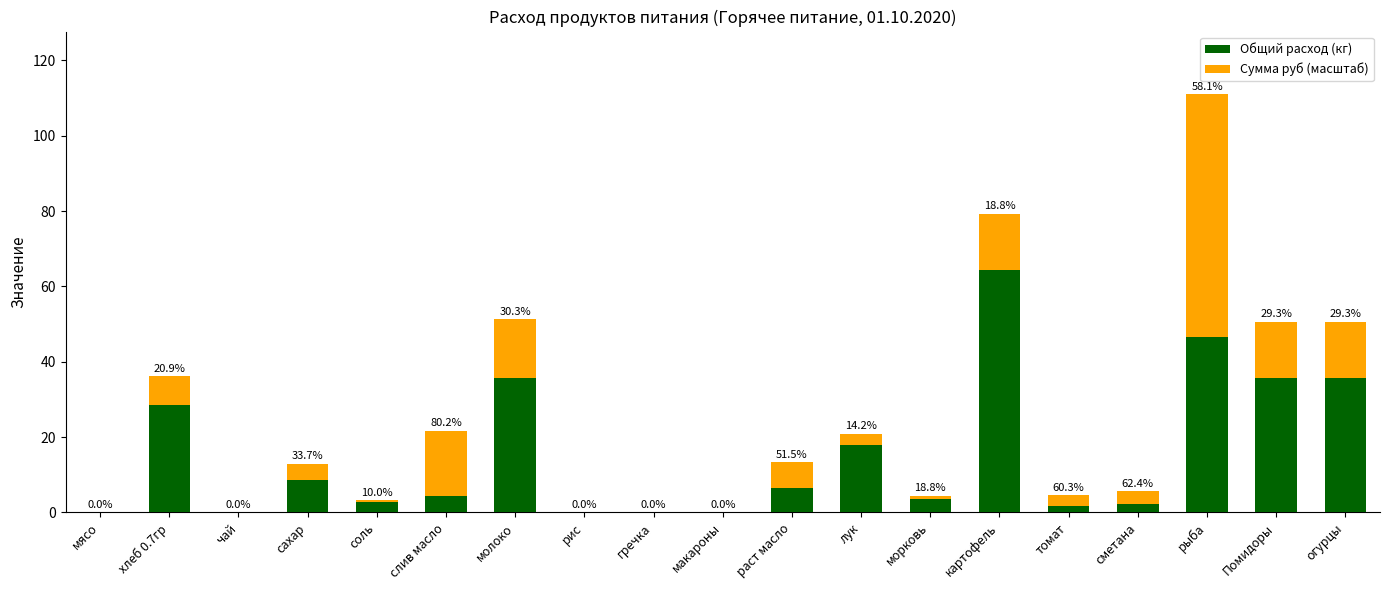

The value of Общий расход (кг) at чай is 45.0. True or false?

False